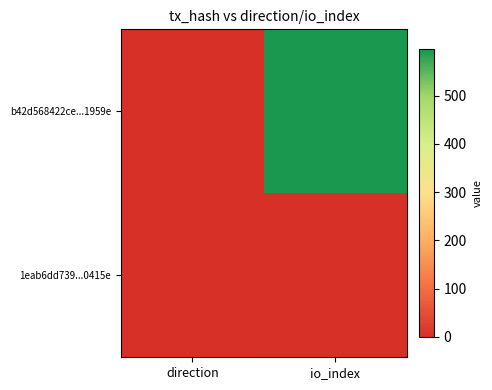

Reading left to right, transcribe all the data shown in this chart.

b42d568422ce...1959e: direction=-1	io_index=596
1eab6dd739...0415e: direction=1	io_index=2